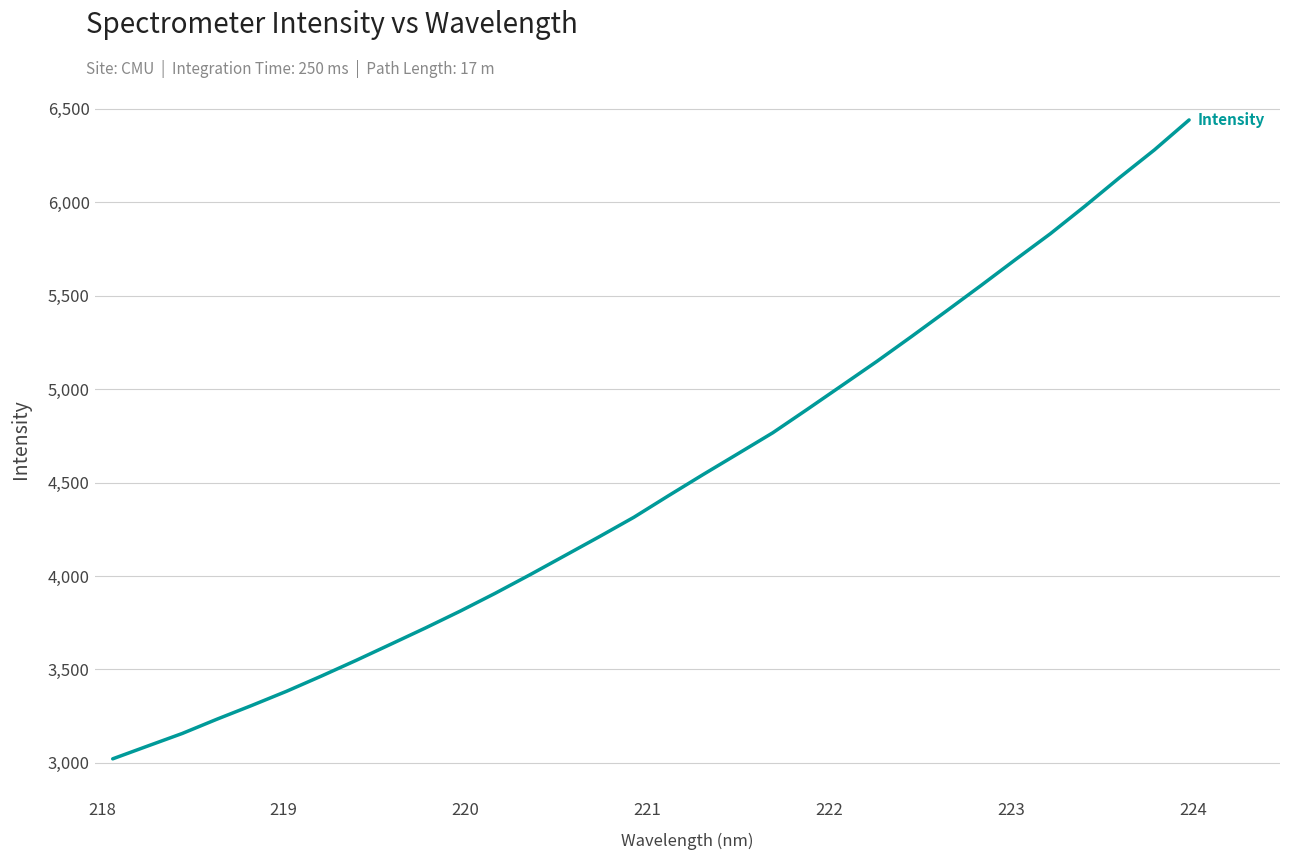

Reading left to right, transcribe all the data shown in this chart.

3021.6	3089.7	3157.3	3233.8	3307.2	3383.0	3464.2	3548.1	3634.8	3722.0	3812.1	3906.8	4005.8	4107.7	4209.8	4314.2	4429.9	4543.4	4654.6	4766.2	4892.4	5020.2	5148.3	5281.5	5417.2	5554.2	5693.9	5831.4	5979.4	6132.3	6279.9	6440.0